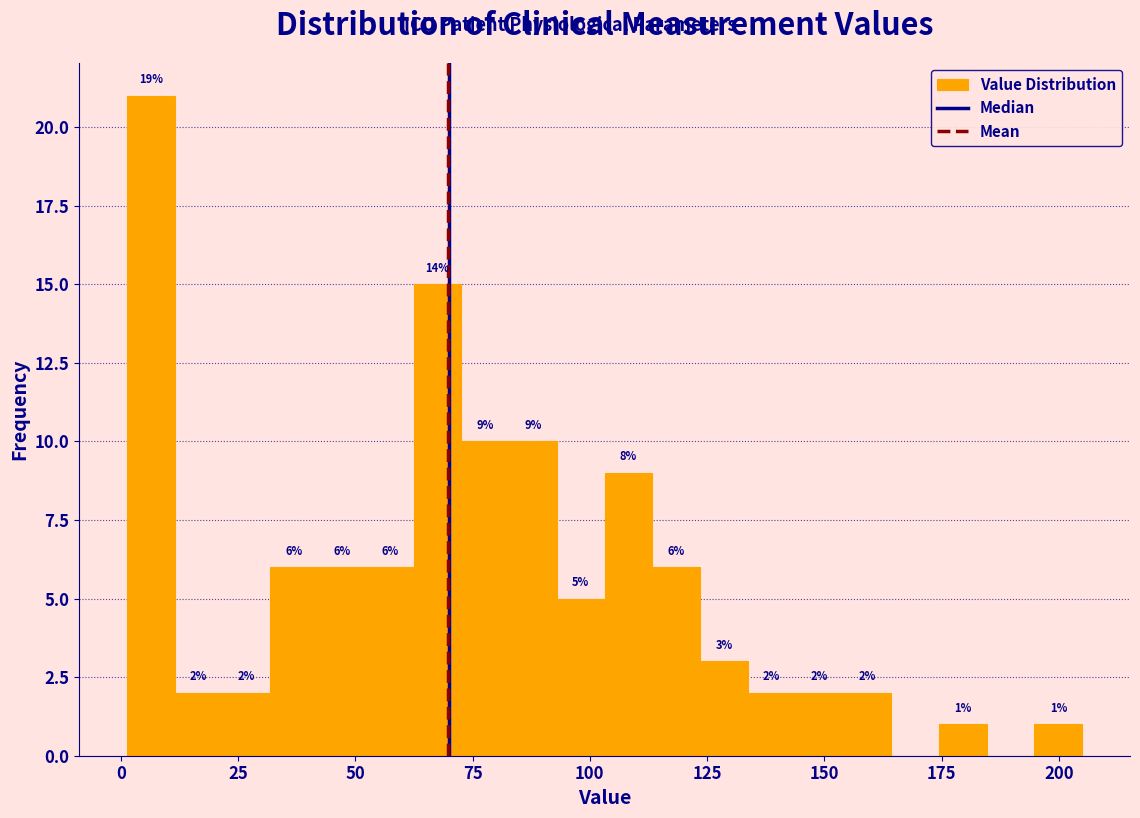

Read against the x-axis, roughly where is the centre of the tallest bar?

5